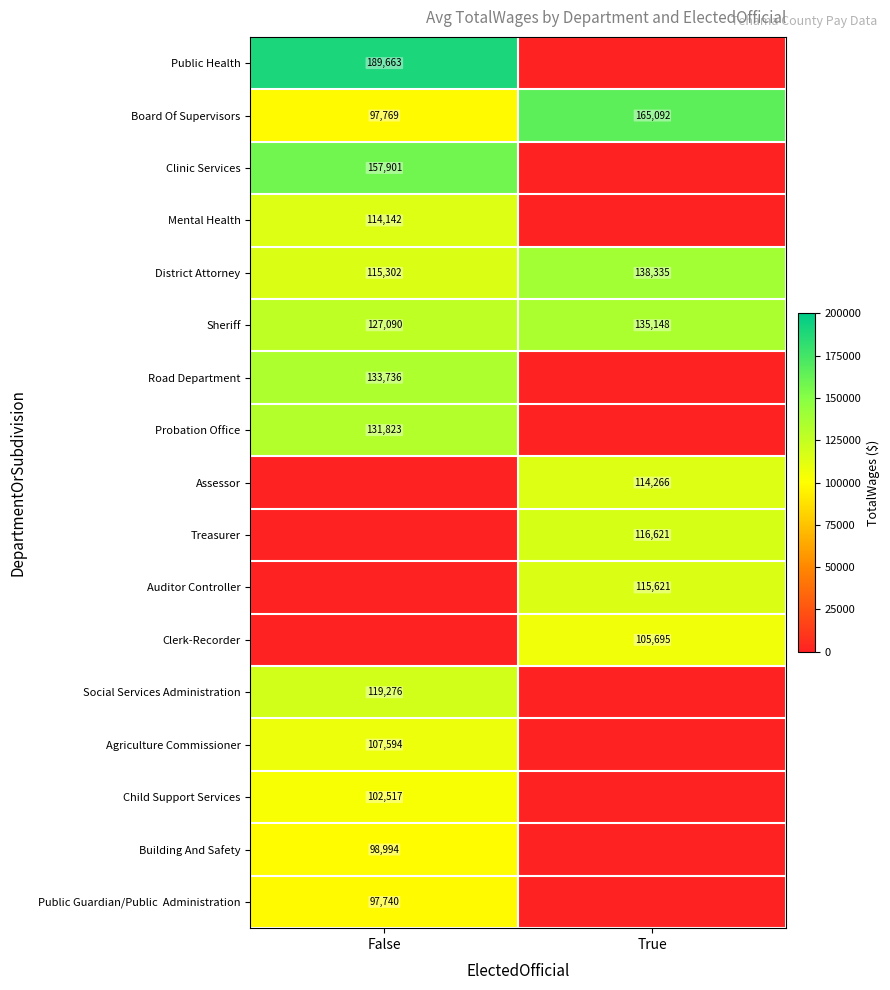

The Board Of Supervisors series shows 164036 at False. True or false?

False